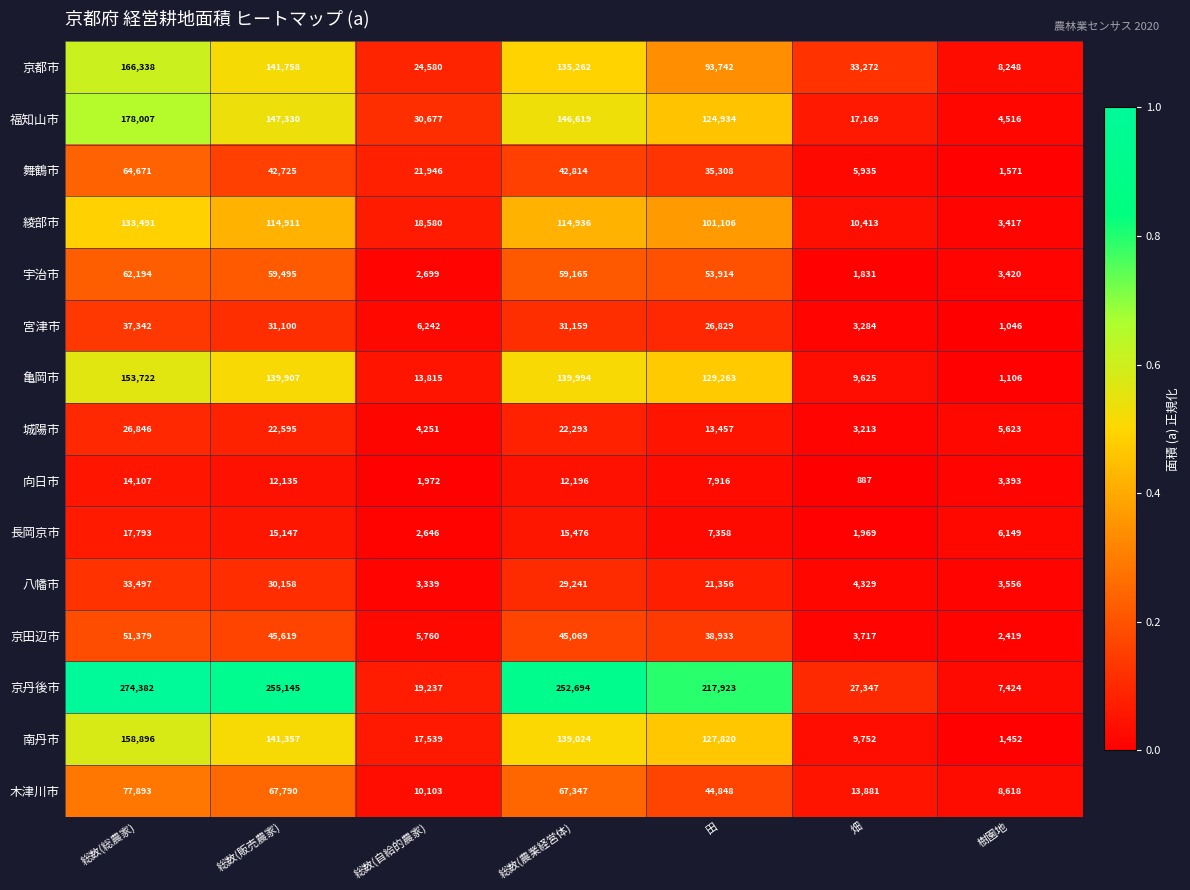

What is the difference between the maximum and minimum values in the 宮津市 series?

36296